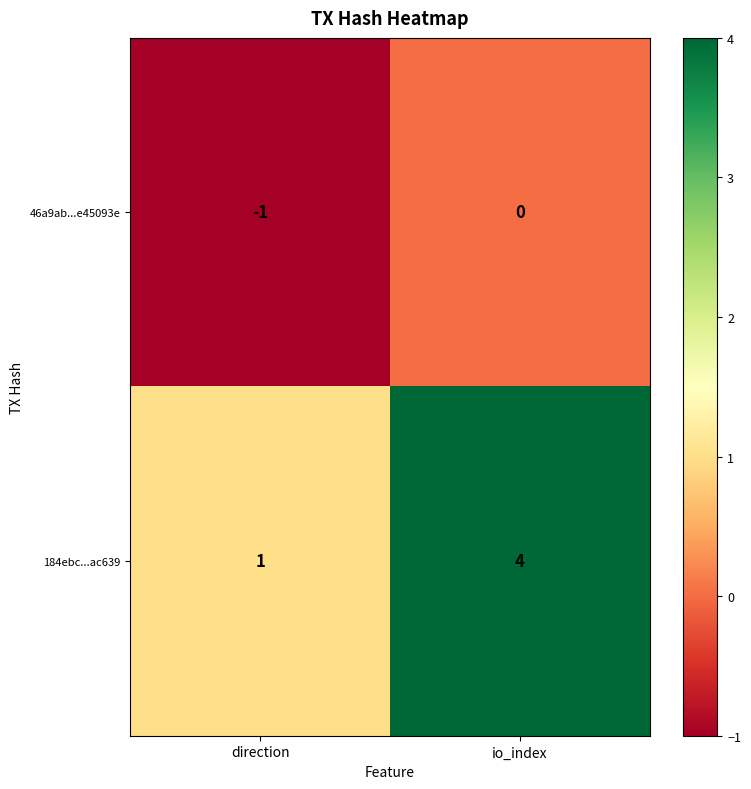

Reading left to right, extract all data points from this chart.

46a9ab...e45093e: -1	0
184ebc...ac639: 1	4